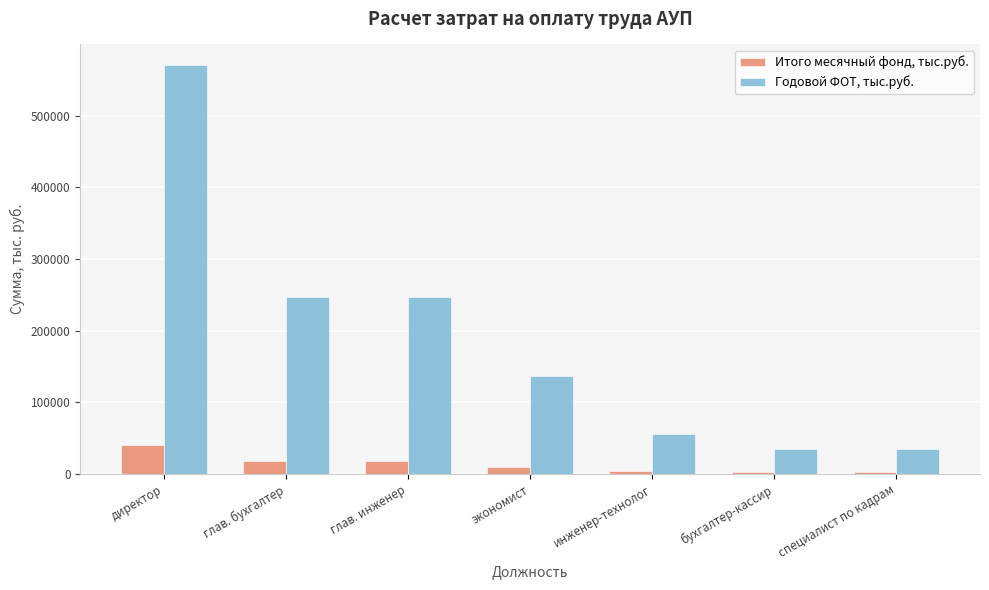

Read the Годовой ФОТ, тыс.руб. value at директор.

570758.1